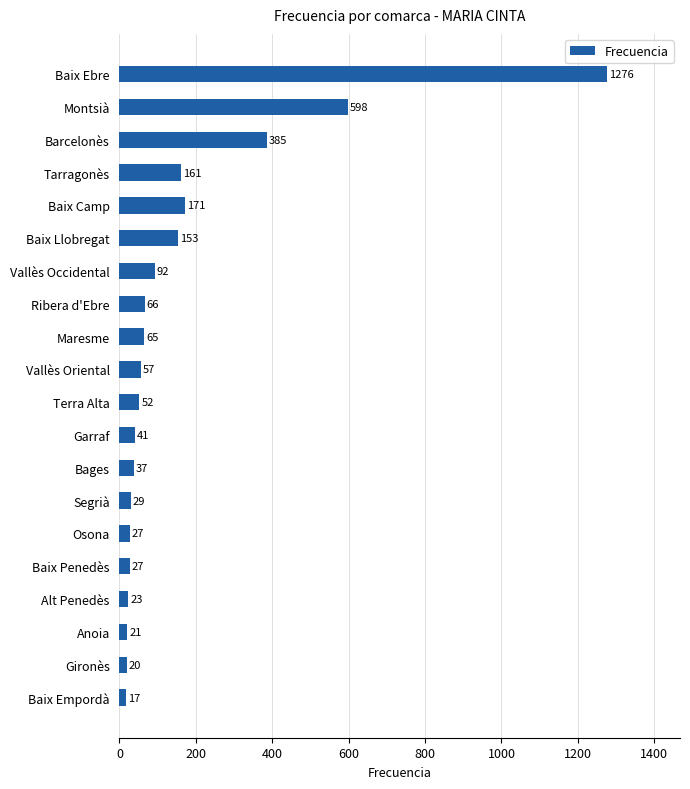

Is it true that the value at Baix Ebre is 1276?

True